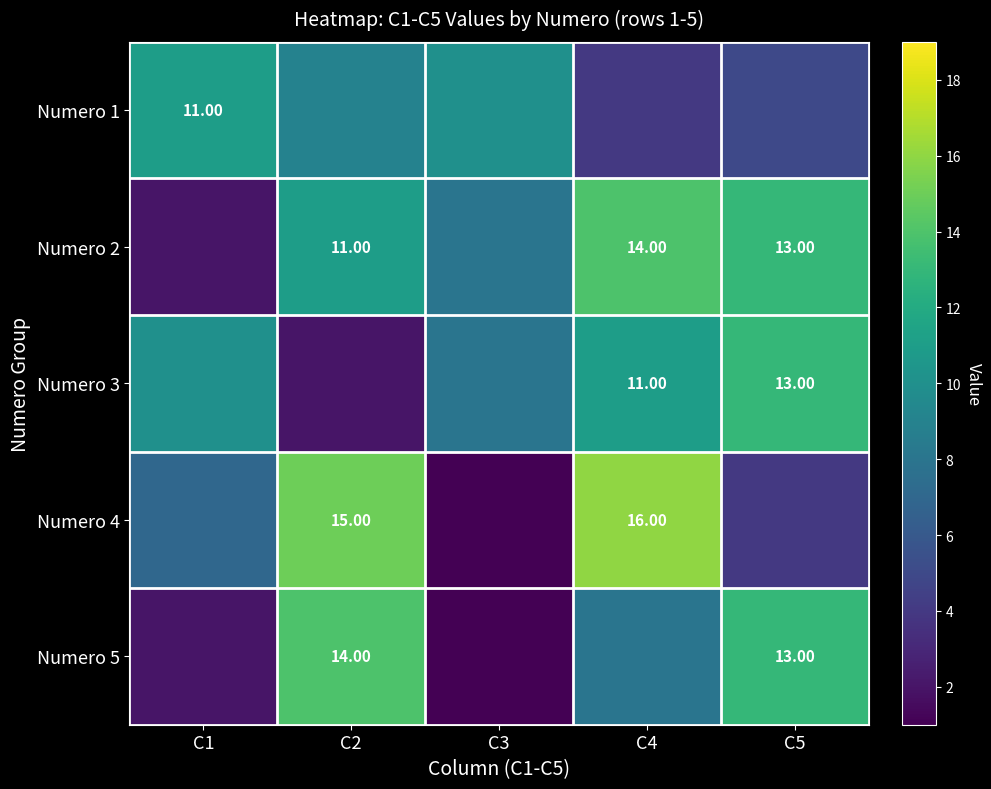

What is the difference between the Numero 2 values at C4 and C2?

3